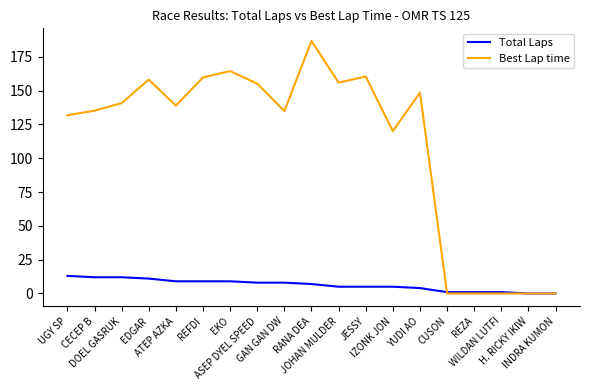

Is it true that Total Laps equals 1.0 at REZA?

True